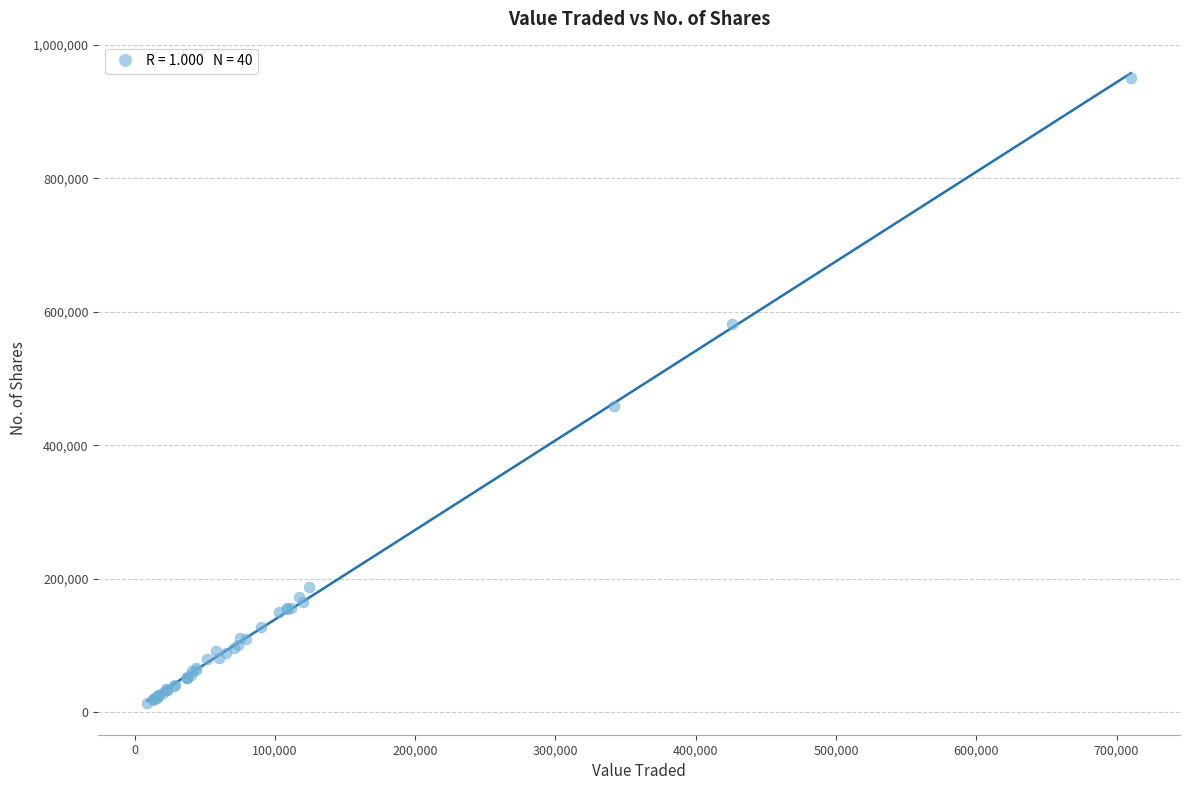

What Y value in the scatter plot is closest to 481769?

458836